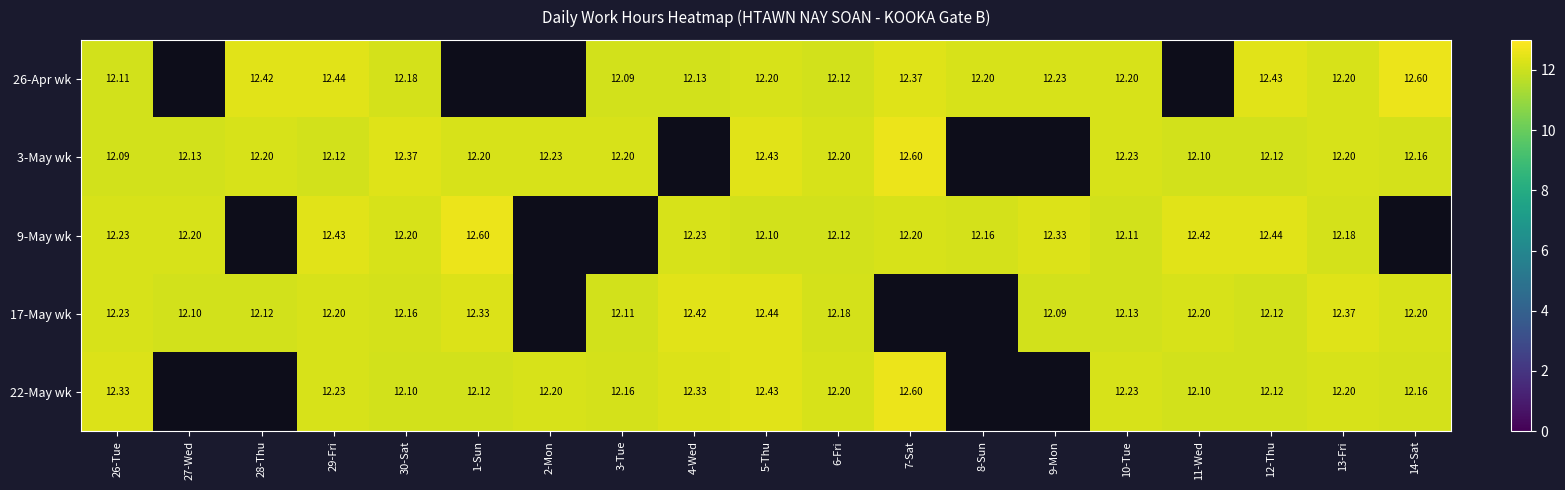

Is it true that 26-Apr wk equals 20.9 at 5-Thu?

False